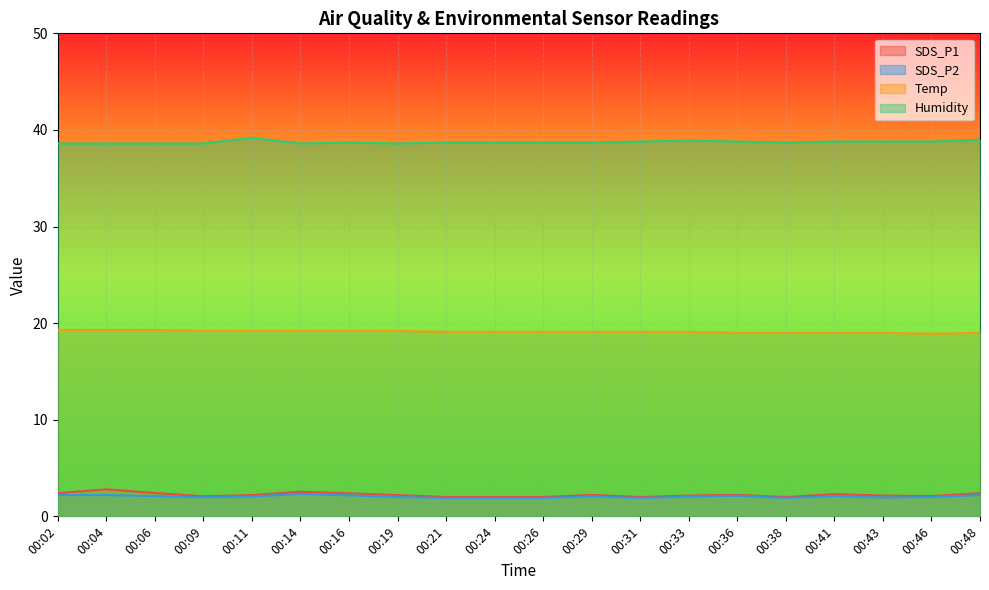

How many lines are shown in the chart?

4